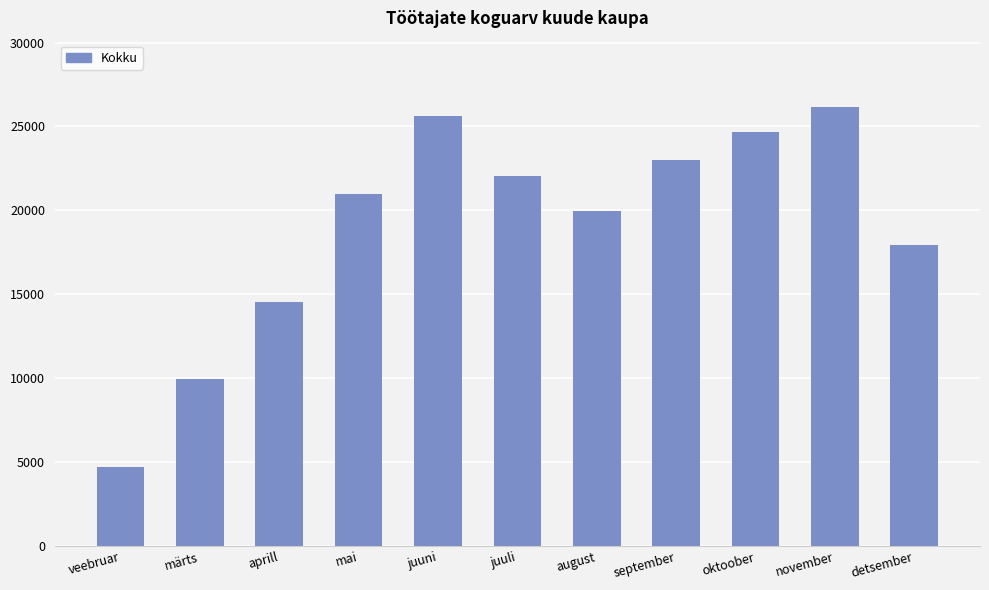

Is it true that the value at september is 11410?

False